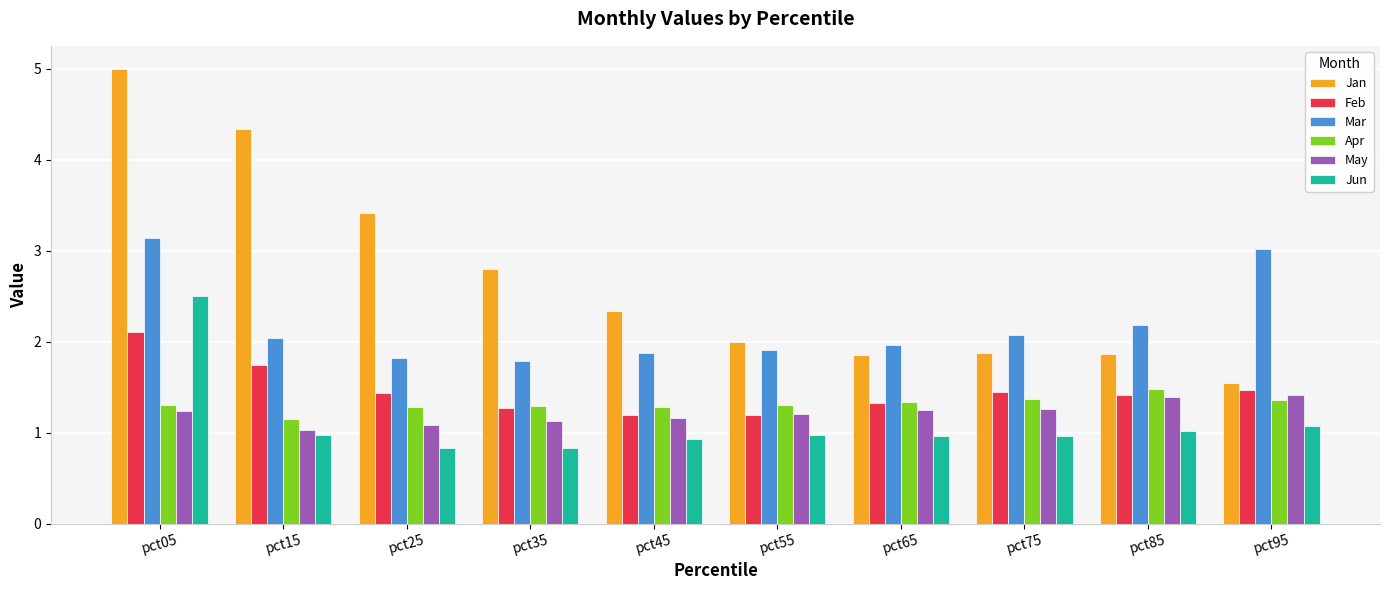

How many data points in Mar are above 2?

5